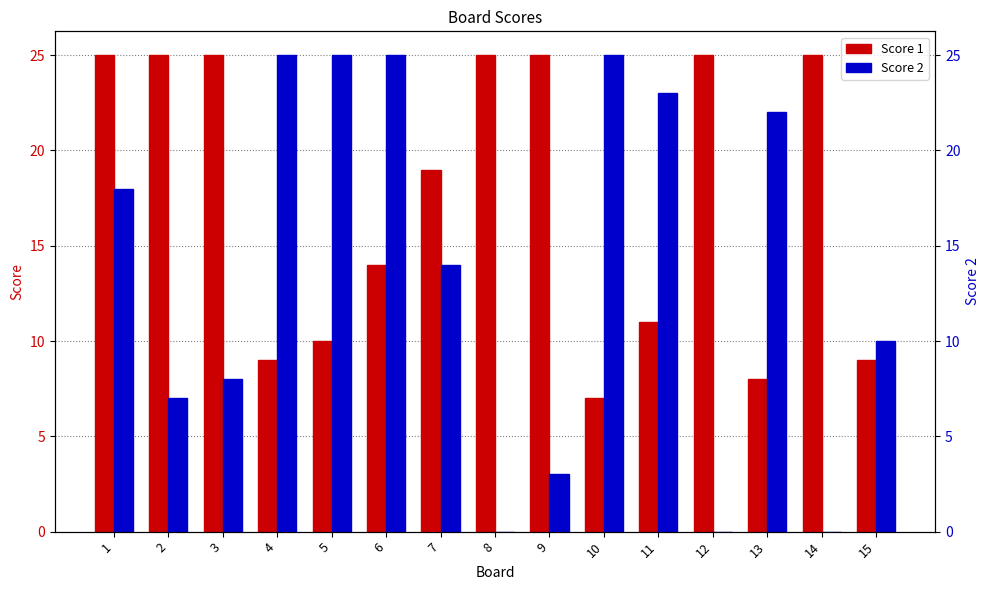

What is the approximate value of Score 2 at 1, to the nearest 10?

20